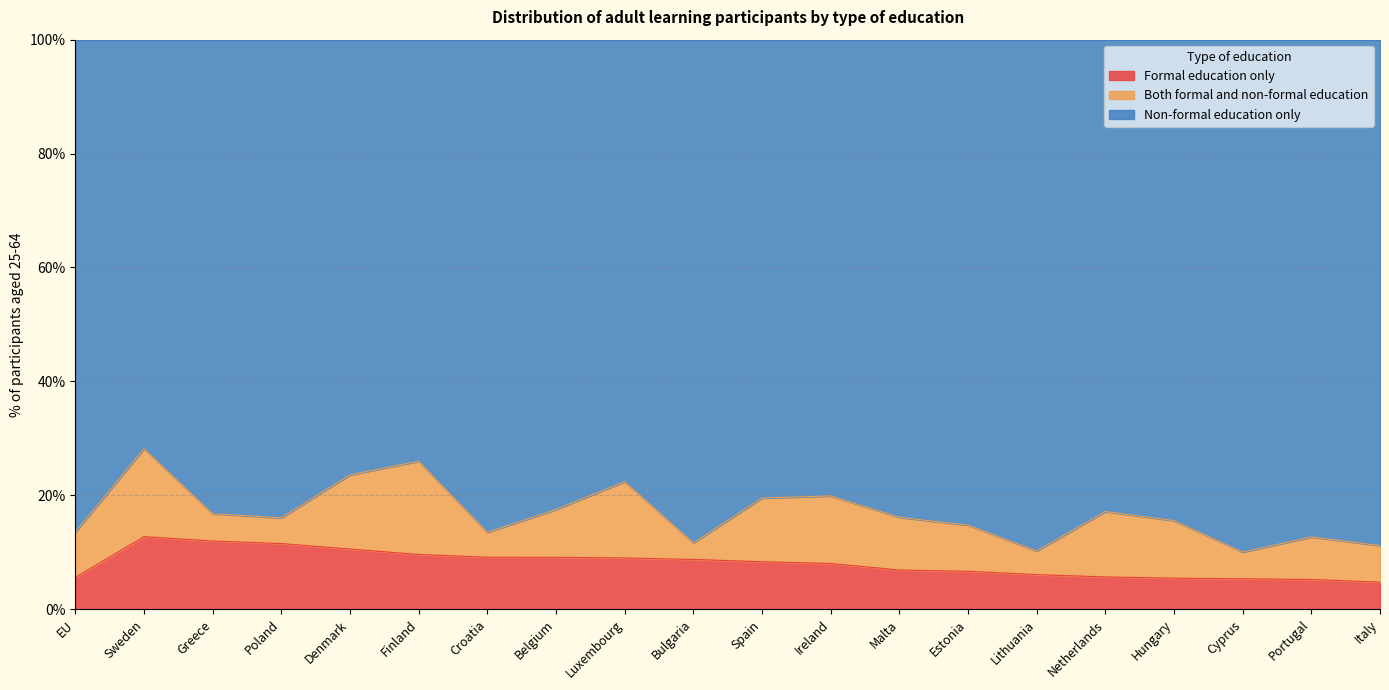

True or false: Formal education only and Non-formal education only cross at least once.

False